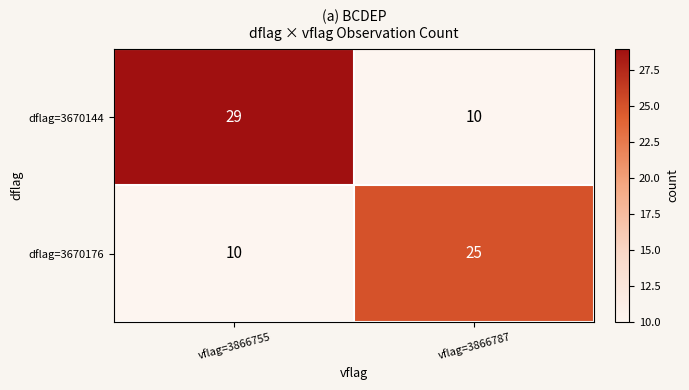

What is the sum of the dflag=3670176 values at vflag=3866755 and vflag=3866787?

35